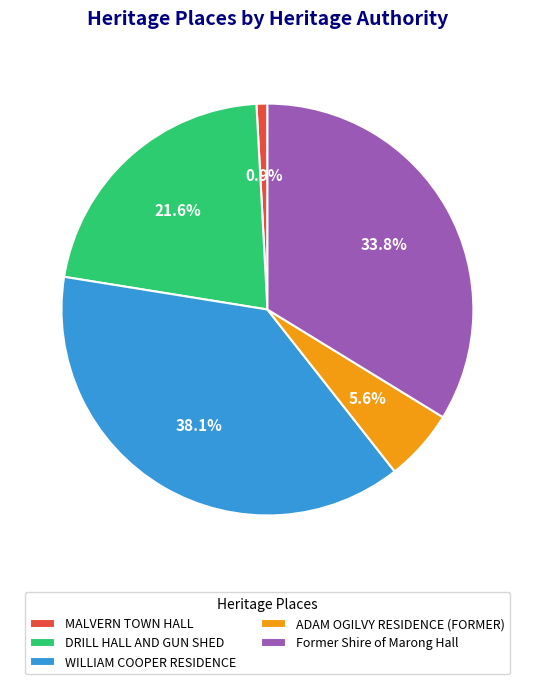

What is the largest slice in the pie chart?

WILLIAM COOPER RESIDENCE